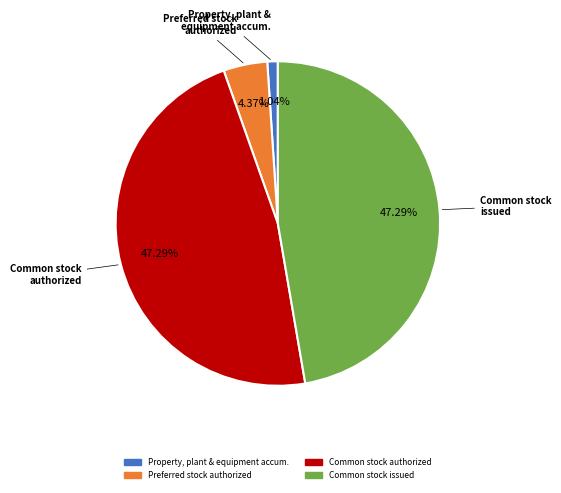

Does any single category account for the majority?

No